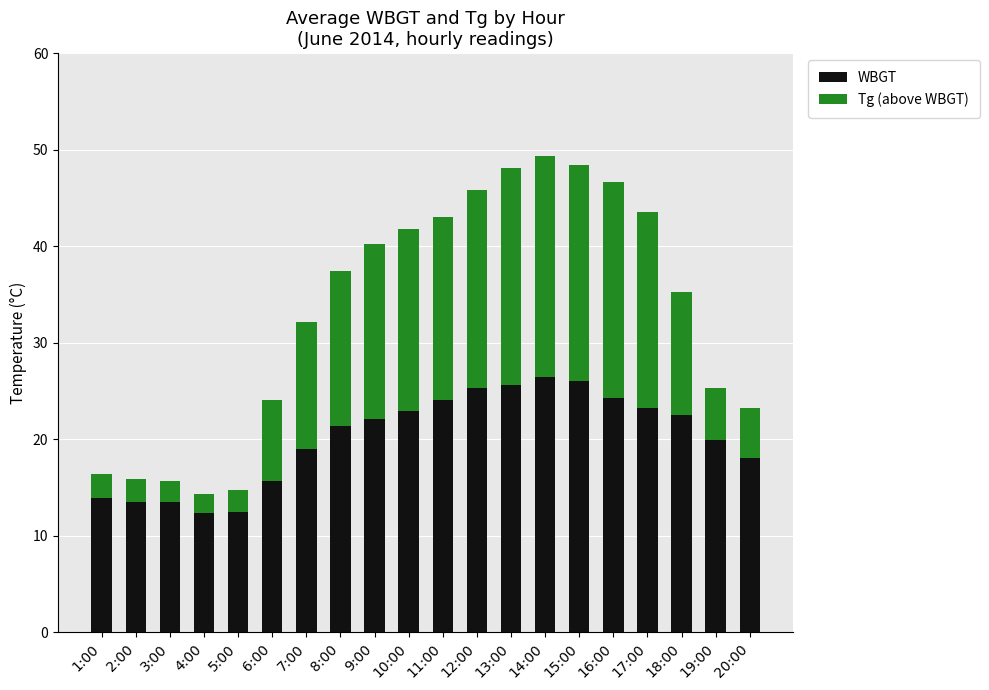

What is the total value across all series at 10:00?

41.8